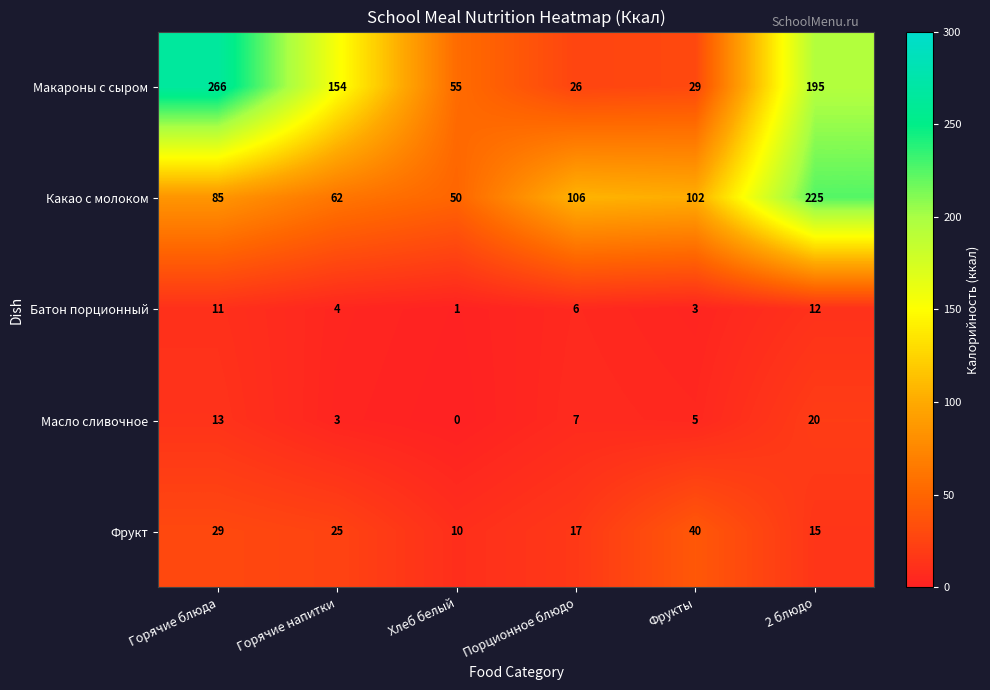

What is the sum of the Фрукт values at 2 блюдо and Порционное блюдо?

32